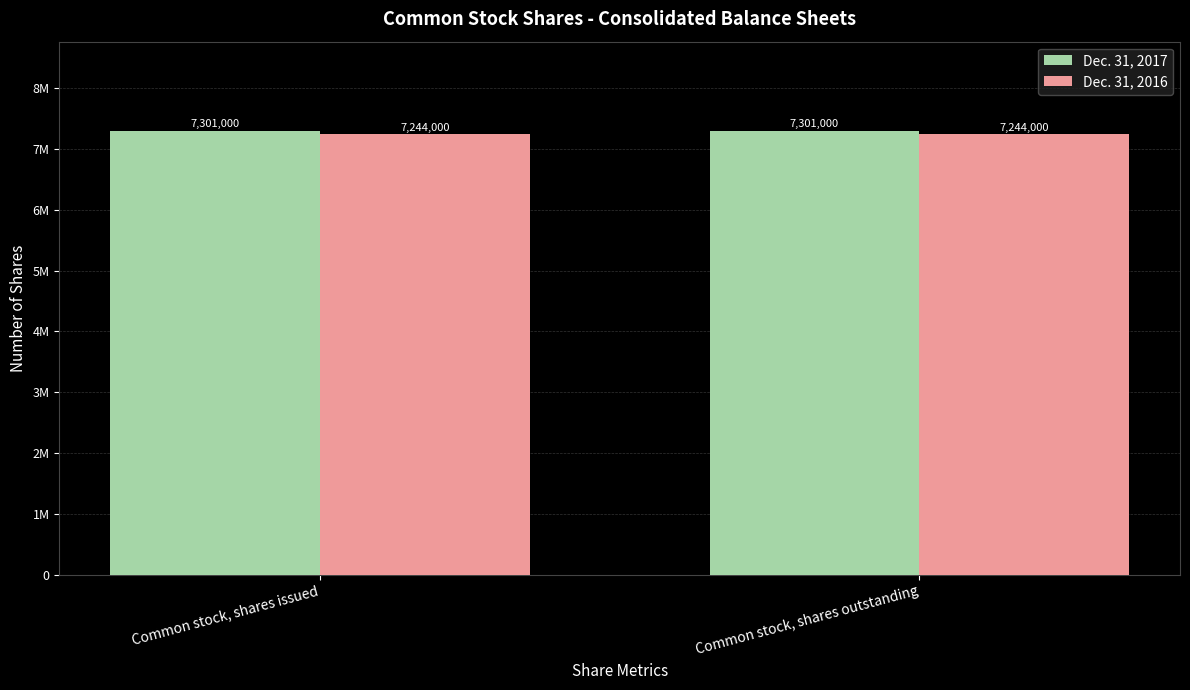

Does the chart contain stacked bars?

No